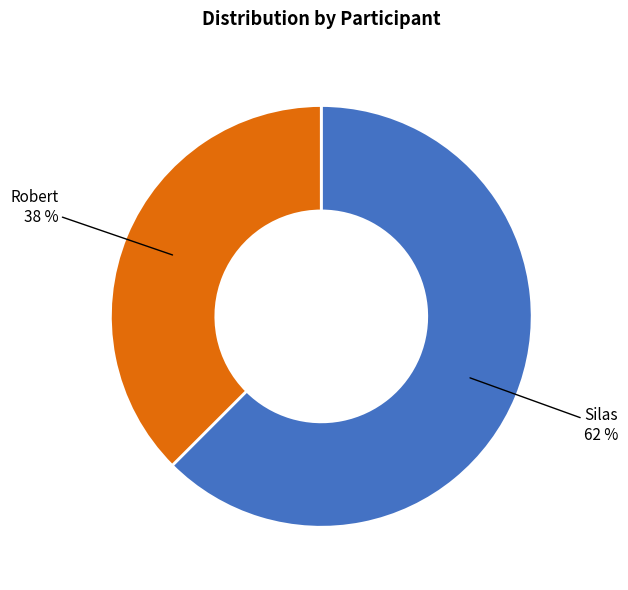

Do Robert and Silas together represent more than half of the pie?

Yes